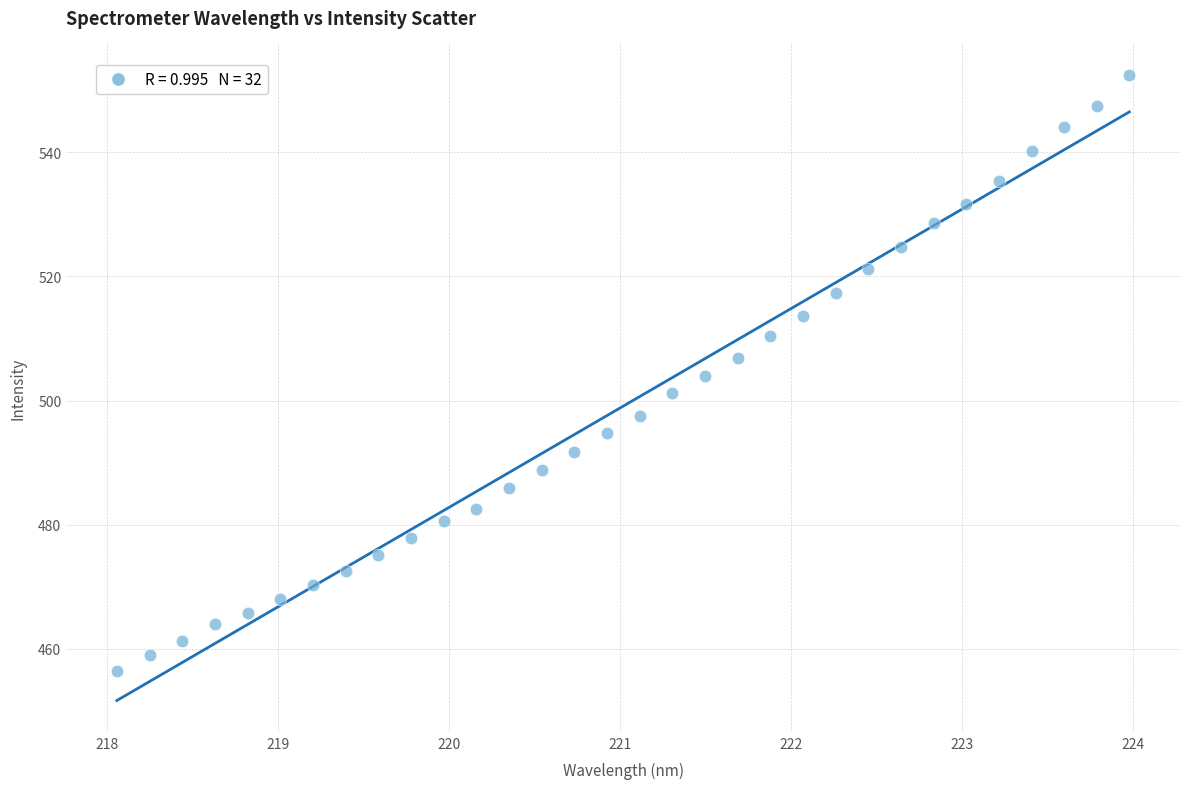

What is the range of Y values (max minus min)?

96.1